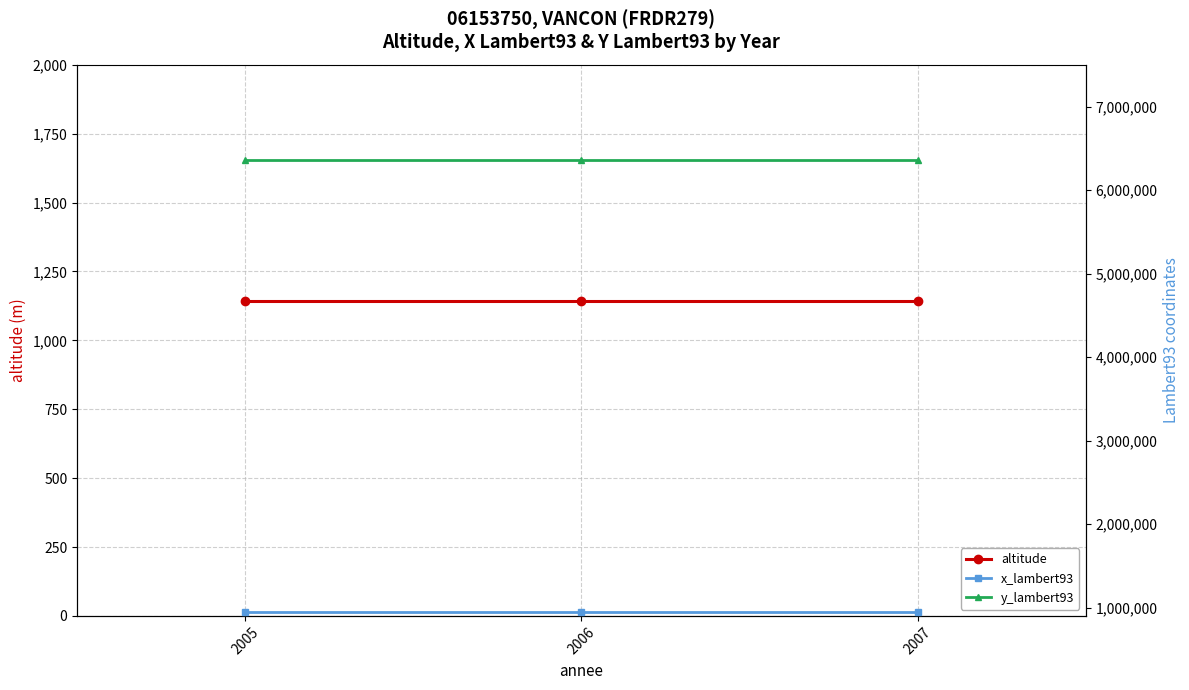

Rank the categories by altitude value from highest to lowest.

2005, 2006, 2007